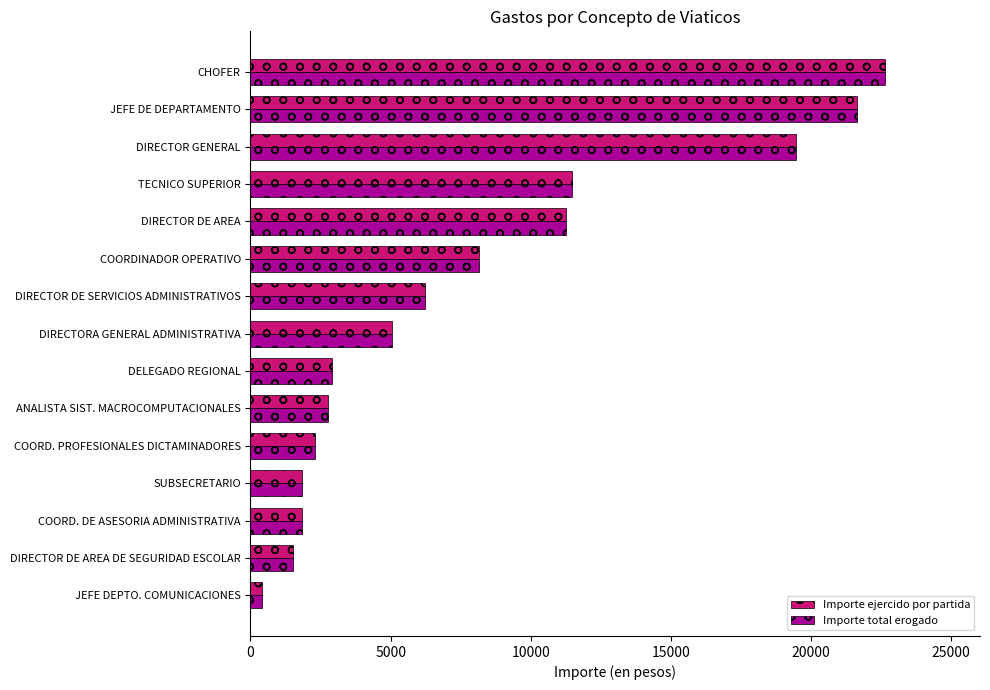

How many distinct data groups are displayed?

2